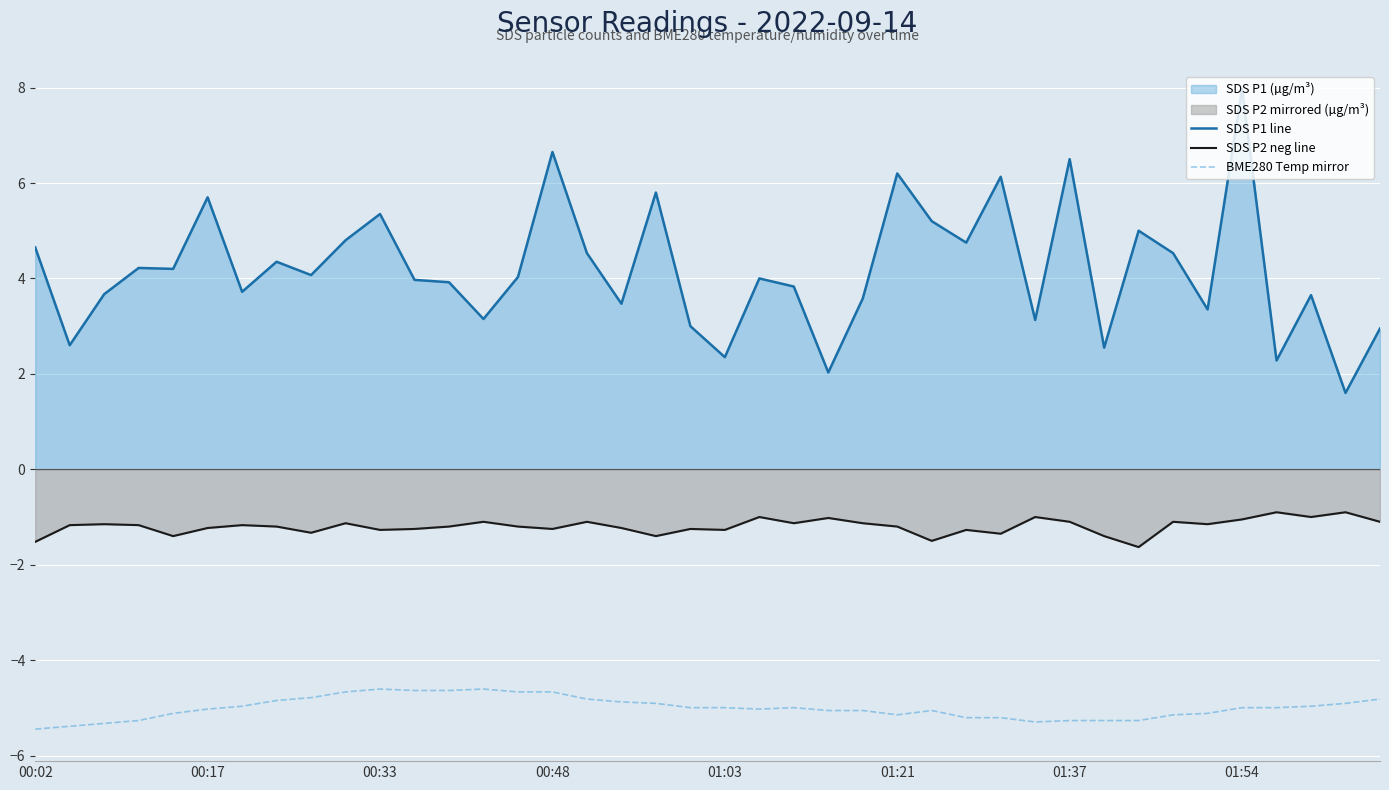

What is the difference between the BME280 Temp mirror values at 17 and 31?

0.4